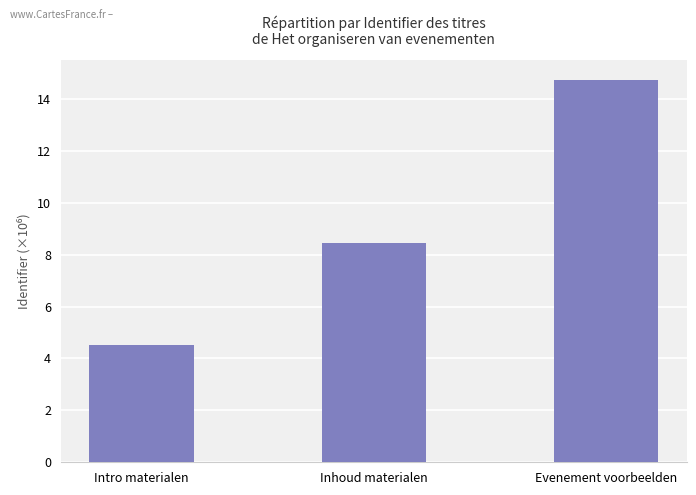

What is the label of the 1st bar from the left?

Intro materialen